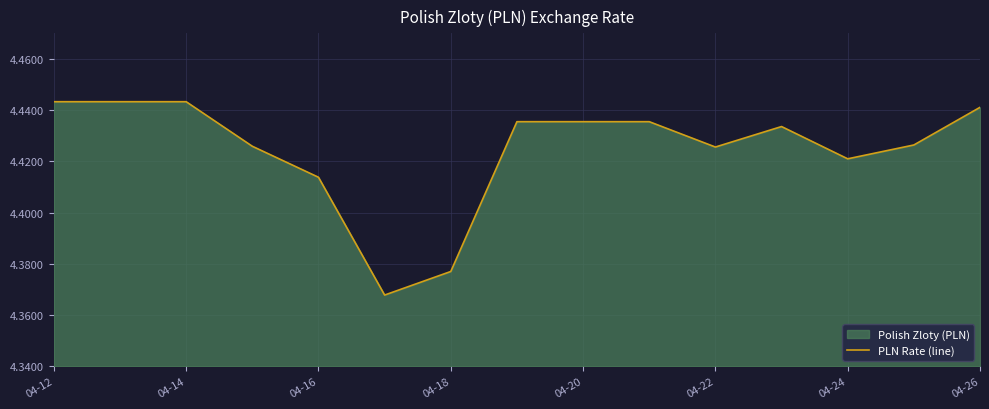

The value at 04-24 is 7.3. True or false?

False